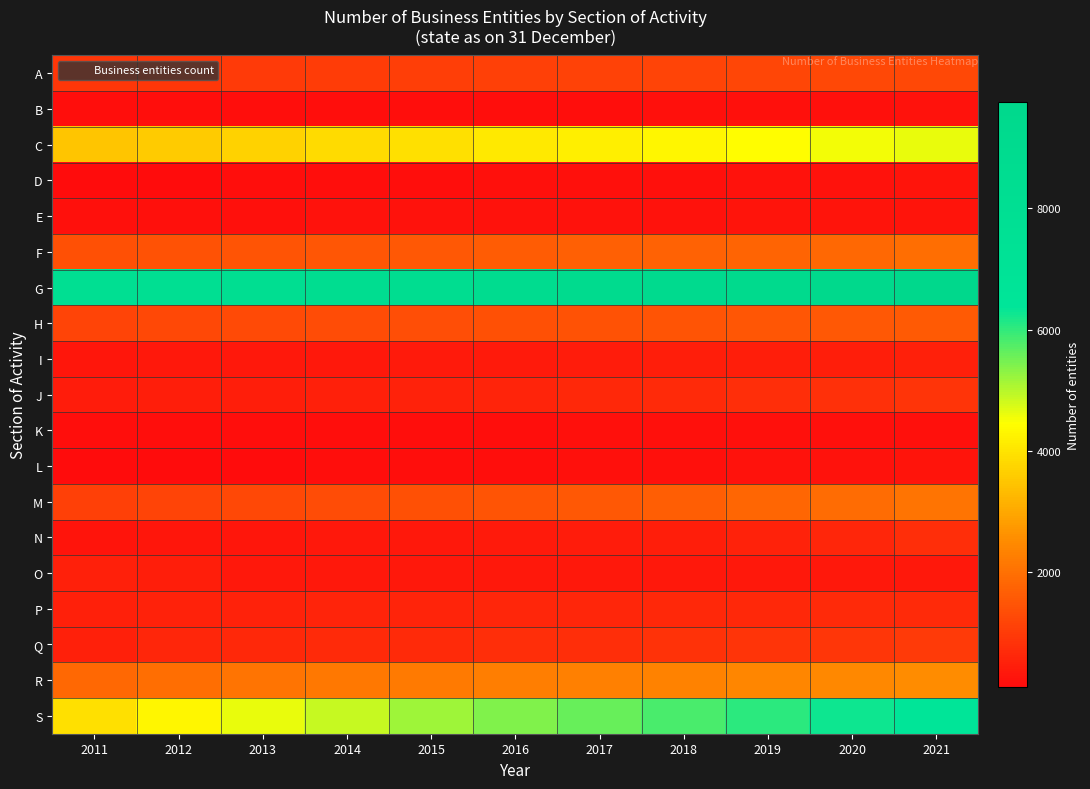

At which category does the chart reach its minimum across all series?

2011